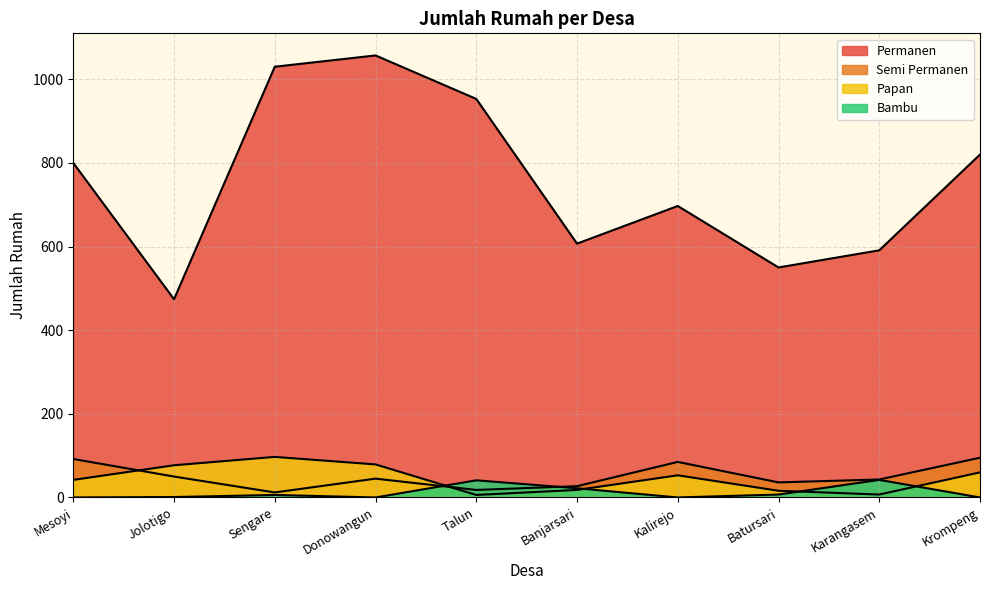

True or false: Semi Permanen has more than 0 interior local peaks.

True